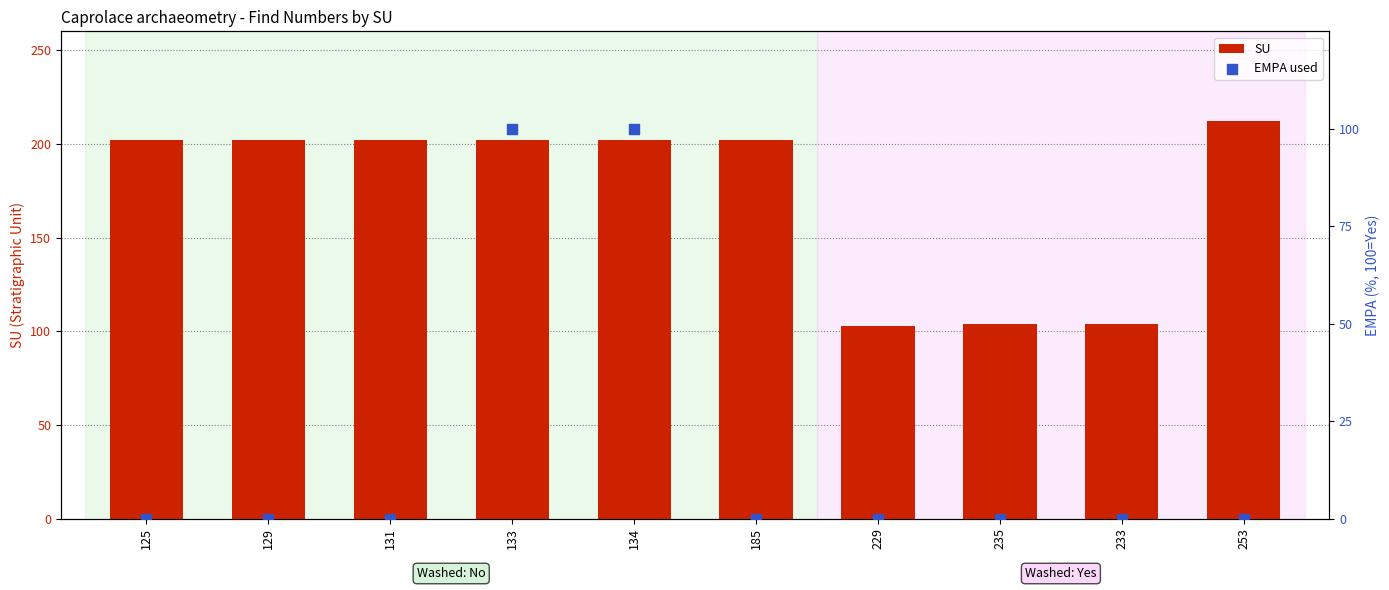

Which series has the largest Y range (max minus min)?

SU